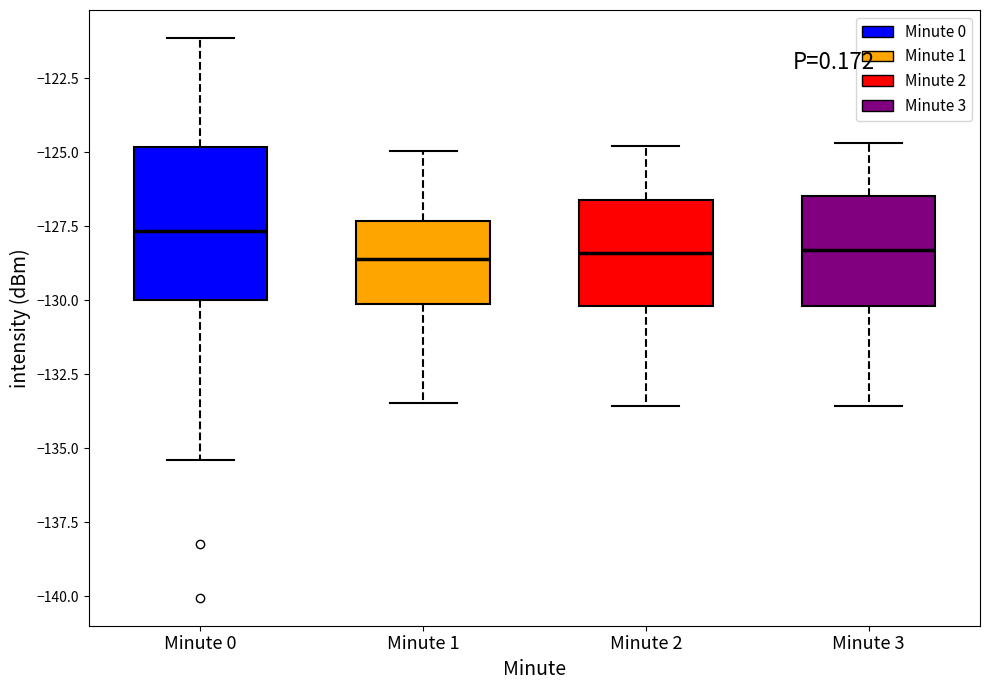

Where does the median line of the box for Minute 0 sit on the y-axis? The values are not printed on the chart, so give them approximately, as read against the axis.

-127.5